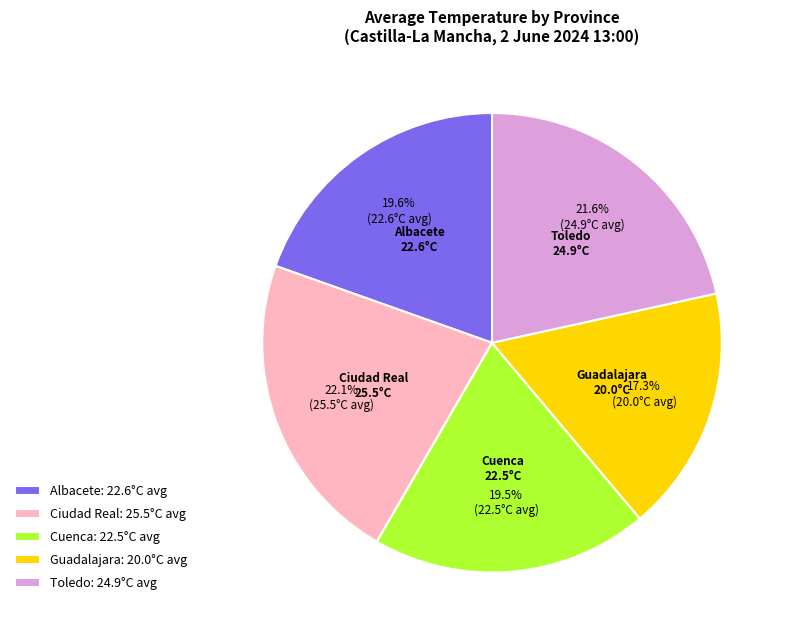

Do Guadalajara: 20.0°C avg and Ciudad Real: 25.5°C avg together represent more than half of the pie?

No